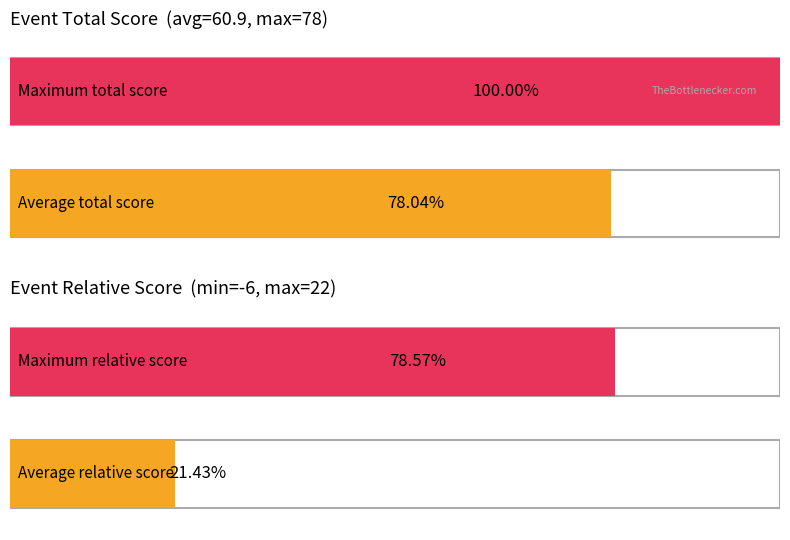

Does the chart contain stacked bars?

No